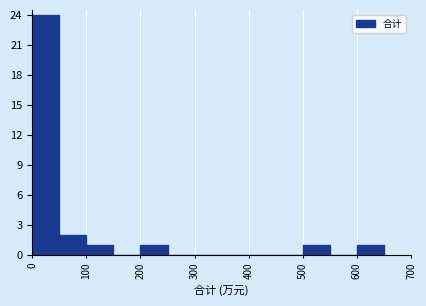

How tall is the bar that spans 100 to 150 on the x-axis? The values are not printed on the chart, so give them approximately, as read against the axis.

1